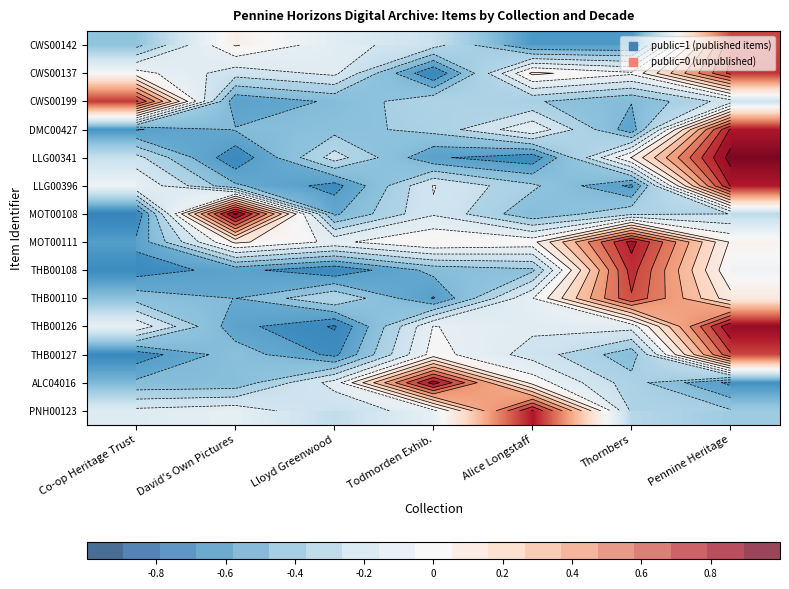

At which label does ALC04016 reach its peak?

Todmorden Exhib.